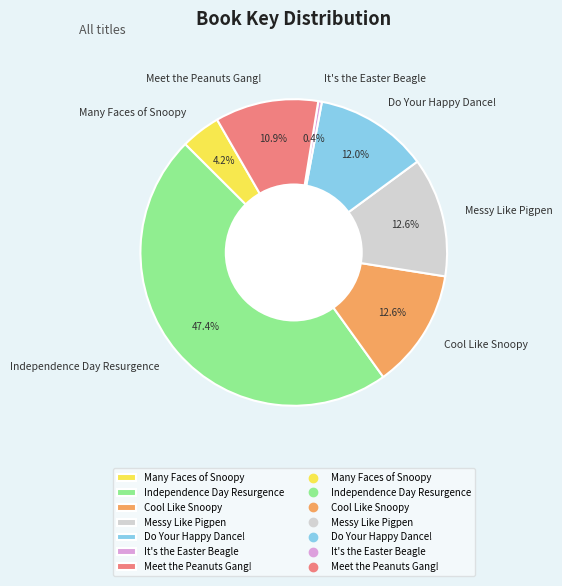

Is there a majority slice in this chart?

No